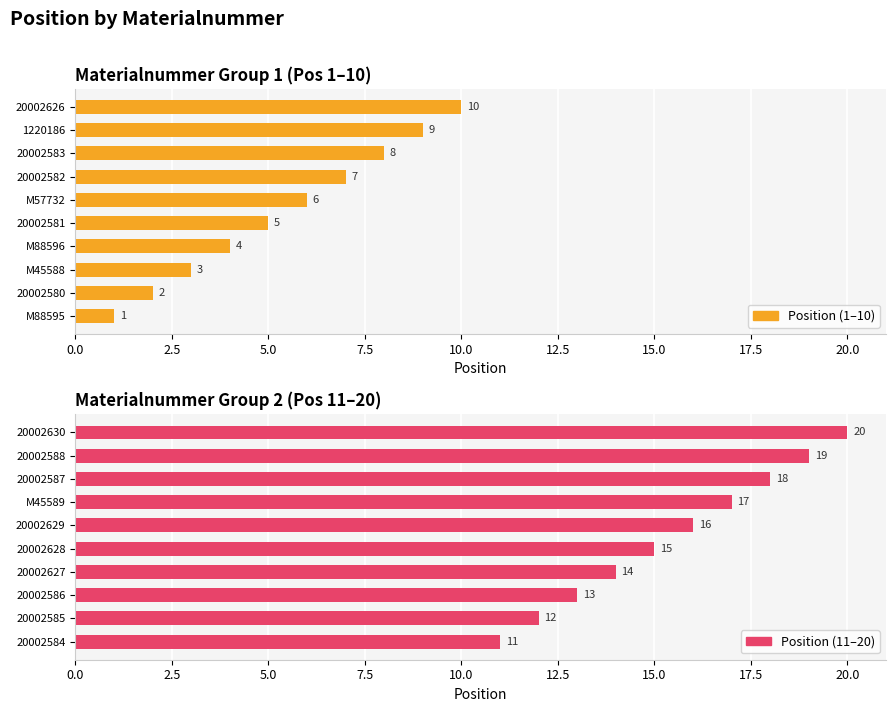

What position from the right is 20.0?

2